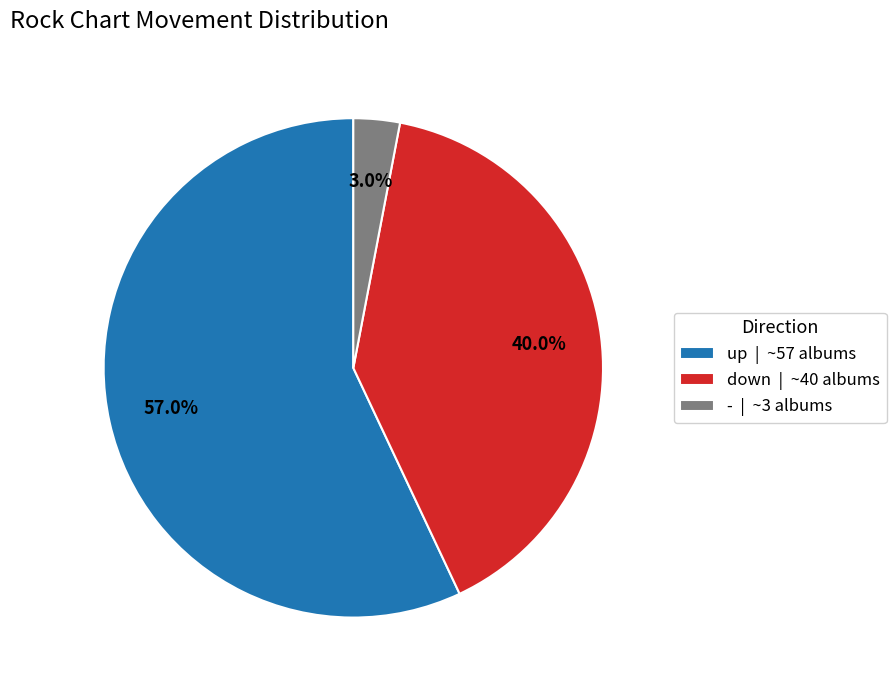

What is the ratio of the value at down to the value at -?

13.3